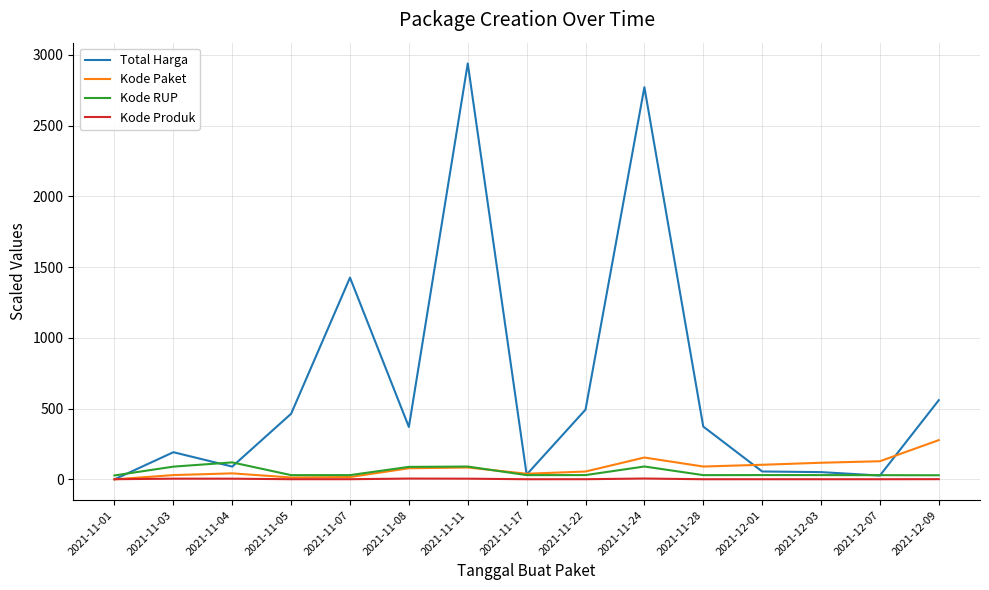

The value of Total Harga at 2021-11-05 is 164.7. True or false?

False